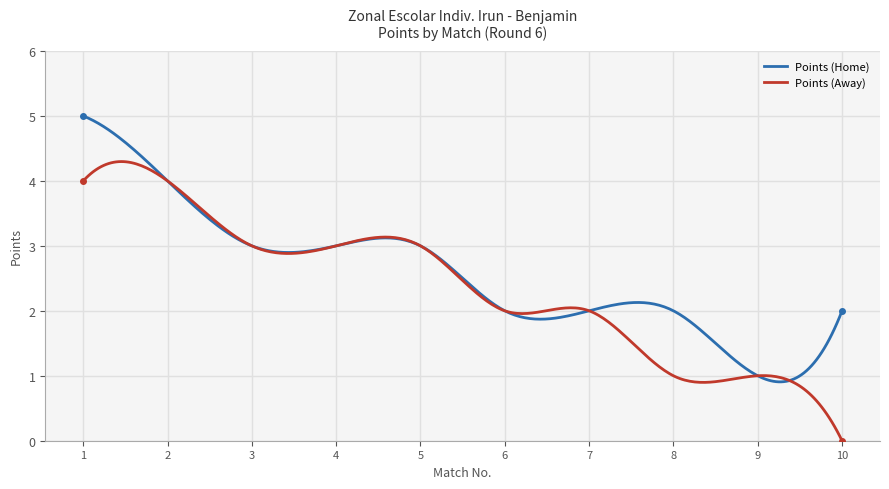

True or false: Points (Away) has more than 2 interior local peaks.

True